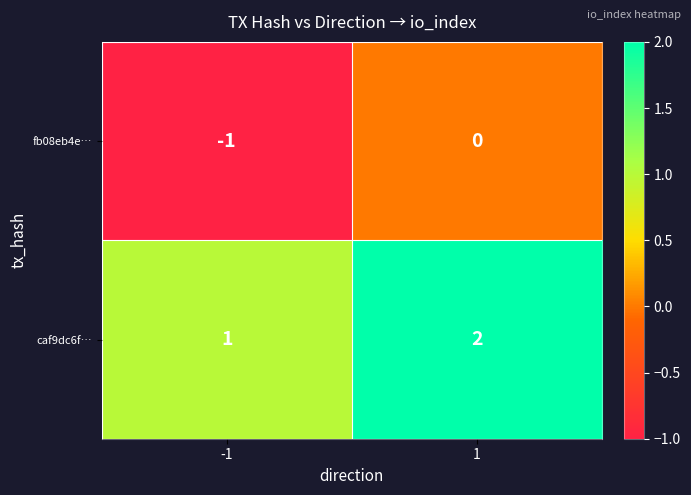

List the labels in order of fb08eb4e… value, smallest first.

-1, 1